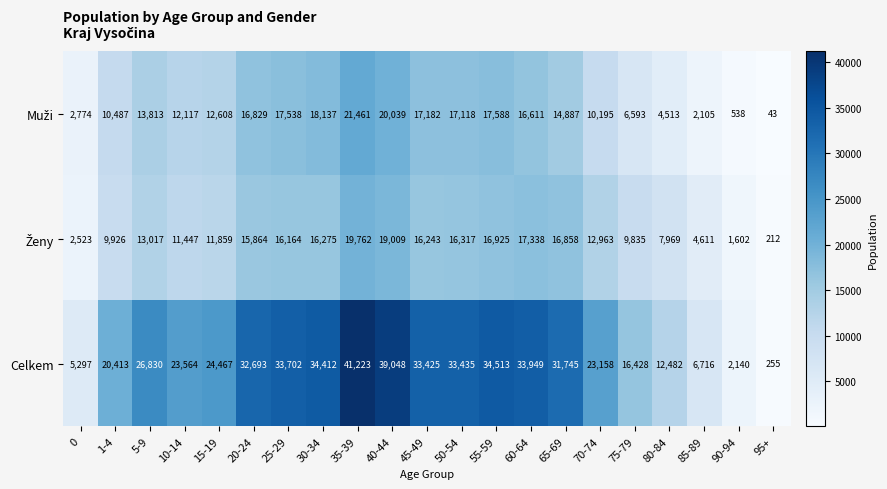

Read the Celkem value at 70-74, to the nearest 10.

23160